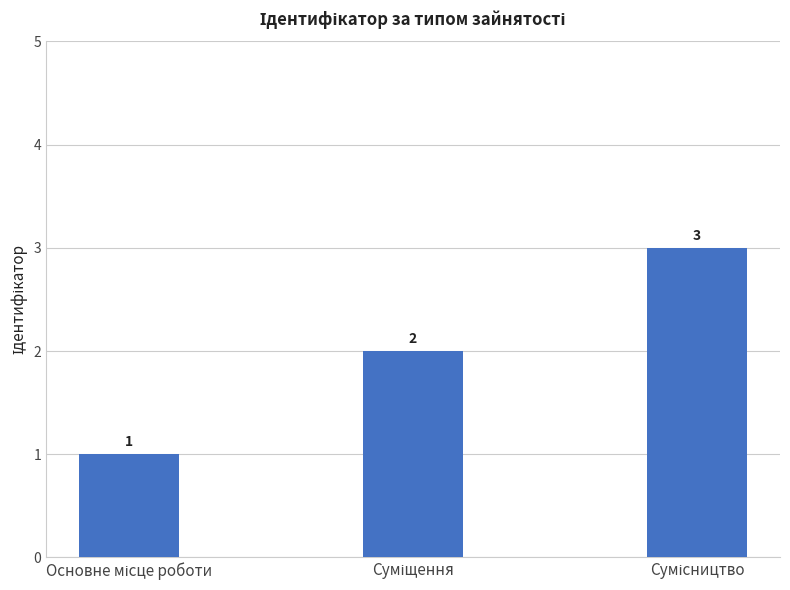

Does the chart contain stacked bars?

No